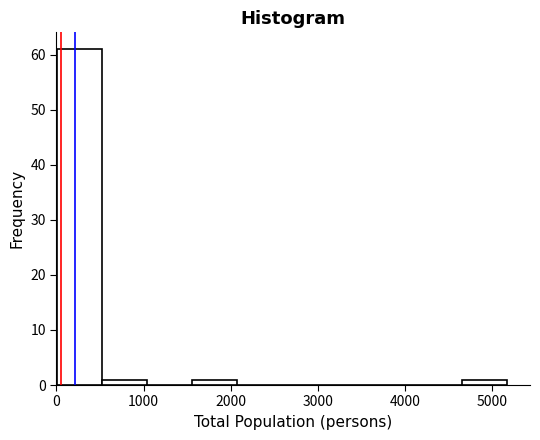

Reading left to right, transcribe this chart: for each bar, give the range it covers on the x-axis and its height. Neither the bar edges nor the heights are printed on the chart, so give them approximately, as read against the axes.

0 to 500: 61
500 to 1000: 1
1000 to 1600: 0
1600 to 2100: 1
2100 to 2600: 0
2600 to 3100: 0
3100 to 3600: 0
3600 to 4100: 0
4100 to 4700: 0
4700 to 5200: 1